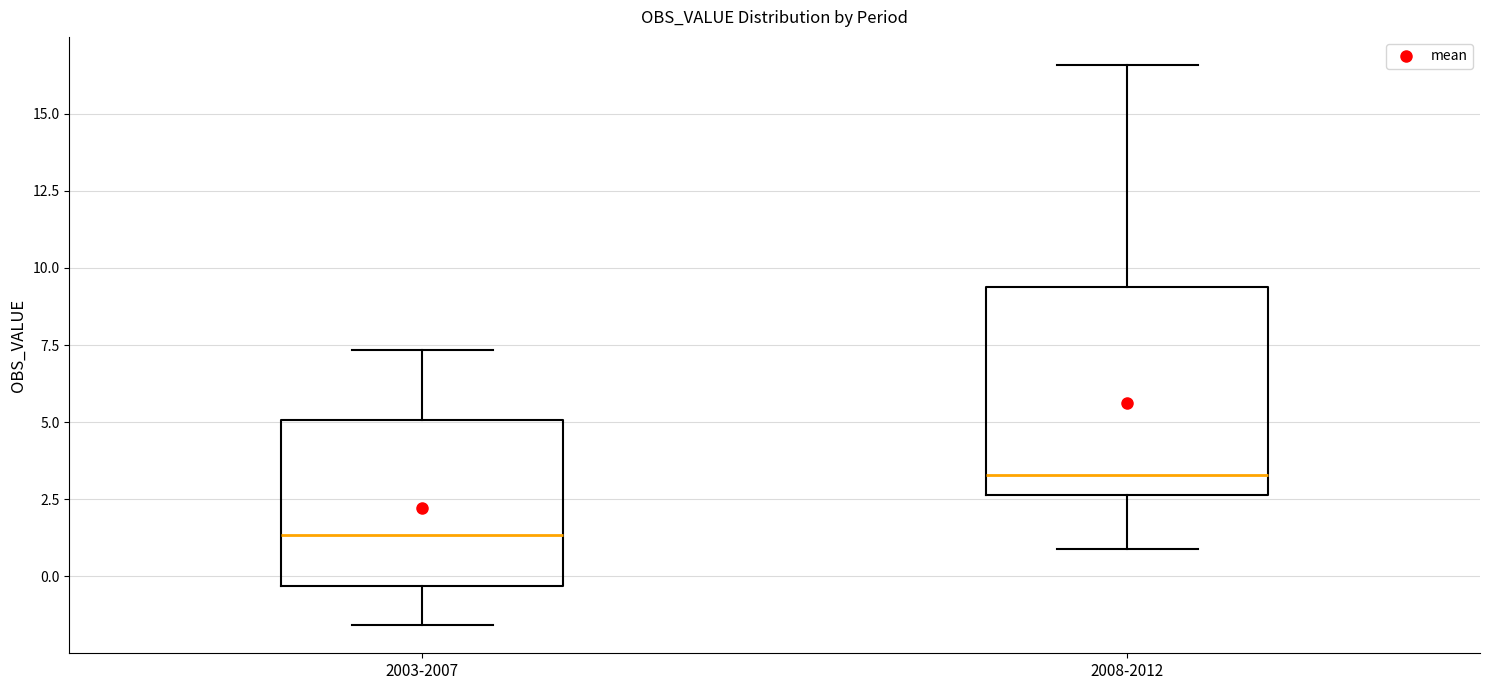

Reading left to right, read every box against the y-axis: the position of its median line, the range the box covers, and the ends of its whiskers. The values are not printed on the chart, so give them approximately, as read against the axis.

2003-2007: median 1.5, box -0.5 to 5.0, whiskers -1.5 to 7.5
2008-2012: median 3.5, box 2.5 to 9.5, whiskers 1.0 to 16.5